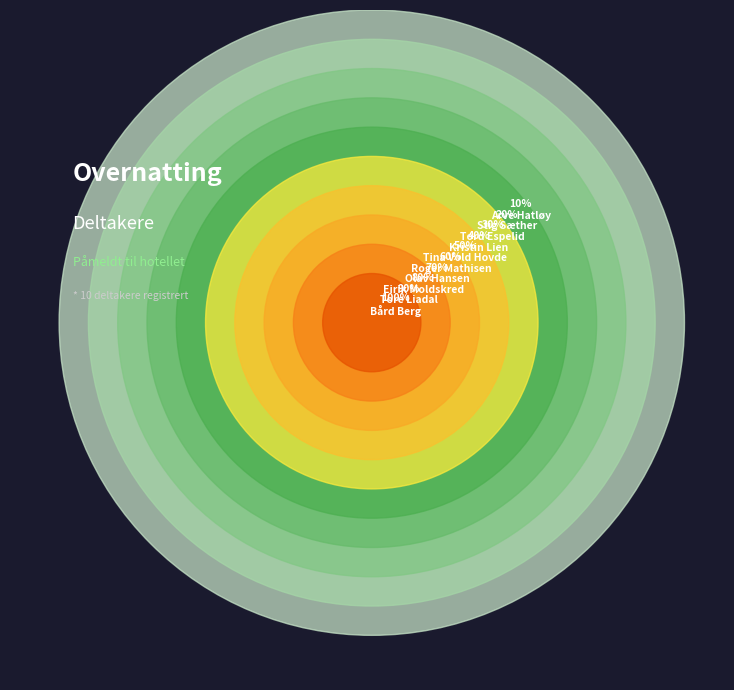

What is the total percentage of Tore Liadal and Arve Hatløy?

18.2%